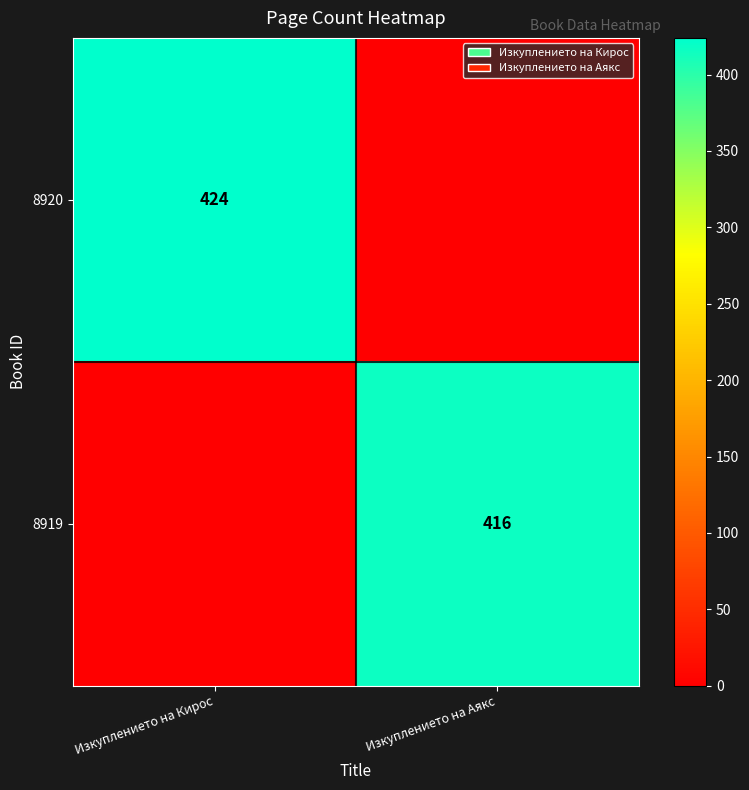

True or false: 8920 has a value of 677 at Изкуплението на Кирос.

False